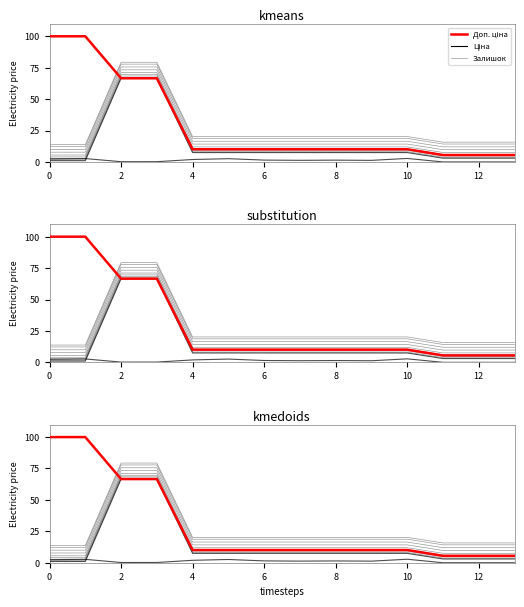

True or false: Залишок has a value of 0.2 at 6.

True